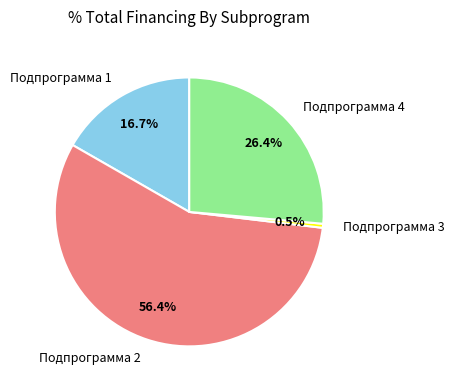

How many slices are in this pie chart?

4